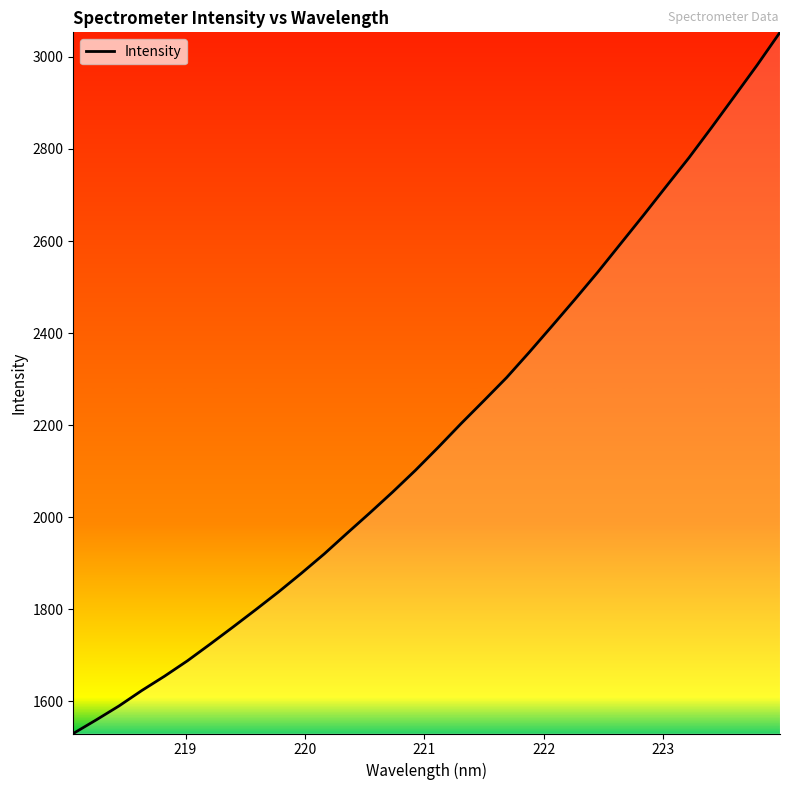

What is the smallest value displayed?

1530.5